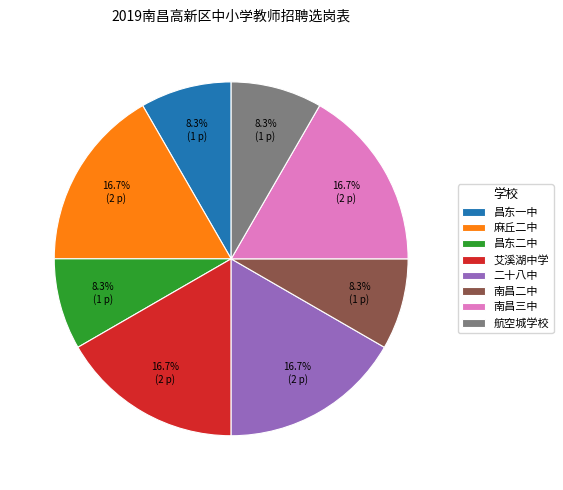

True or false: 二十八中 accounts for 17% of the total.

True